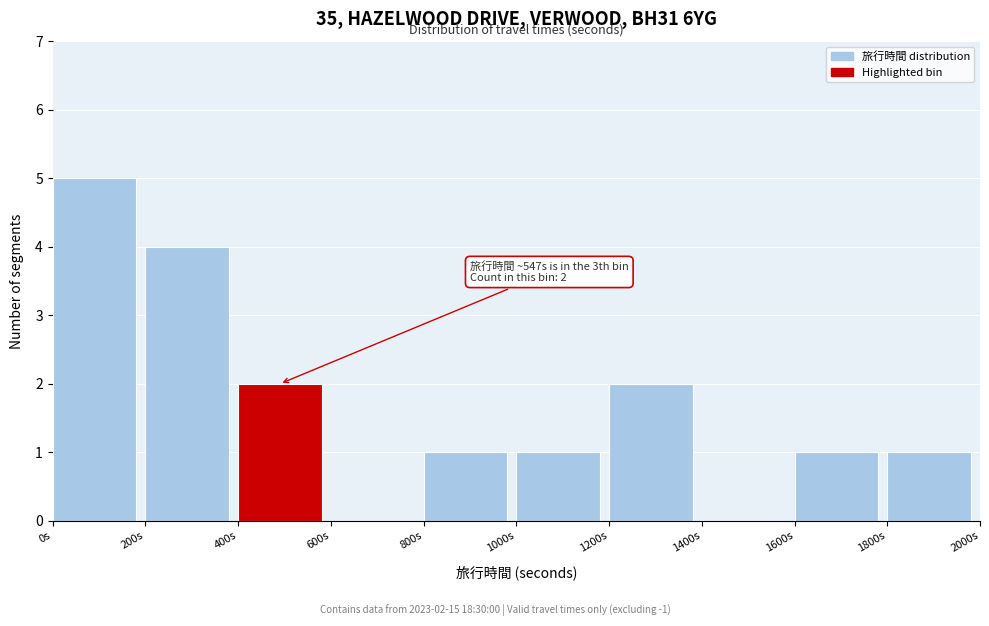

Over which range of the x-axis is the bar tallest?

0 to 200